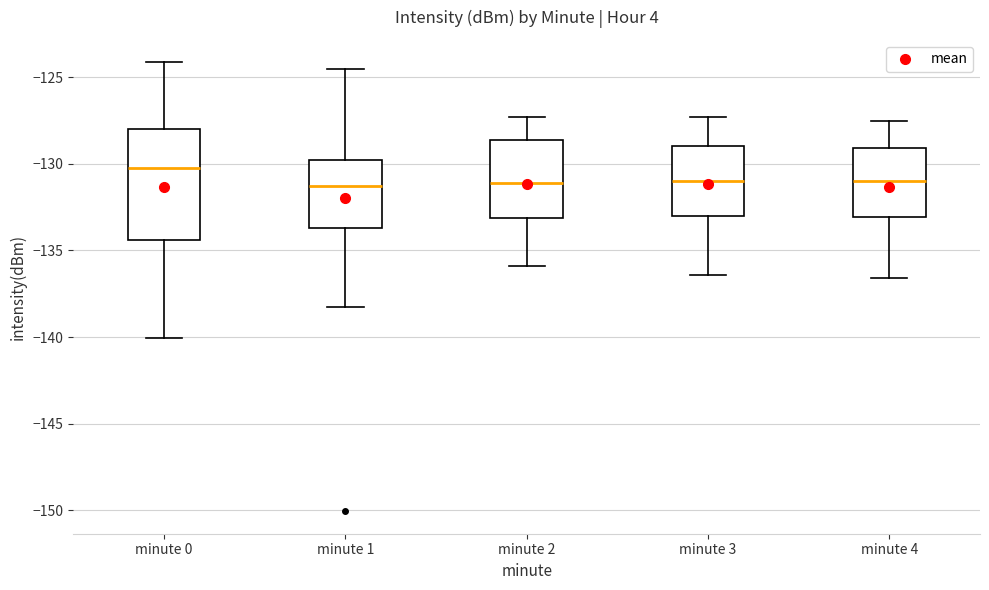

Reading left to right, transcribe this box plot: for each box, give where its median line is, the range the box spans, and where its two whiskers end, as read against the y-axis. The values are not printed on the chart, so give them approximately, as read against the axis.

minute 0: median -130.5, box -134.5 to -128.0, whiskers -140.0 to -124.0
minute 1: median -131.0, box -133.5 to -130.0, whiskers -138.5 to -124.5
minute 2: median -131.0, box -133.0 to -128.5, whiskers -136.0 to -127.5
minute 3: median -131.0, box -133.0 to -129.0, whiskers -136.5 to -127.5
minute 4: median -131.0, box -133.0 to -129.0, whiskers -136.5 to -127.5